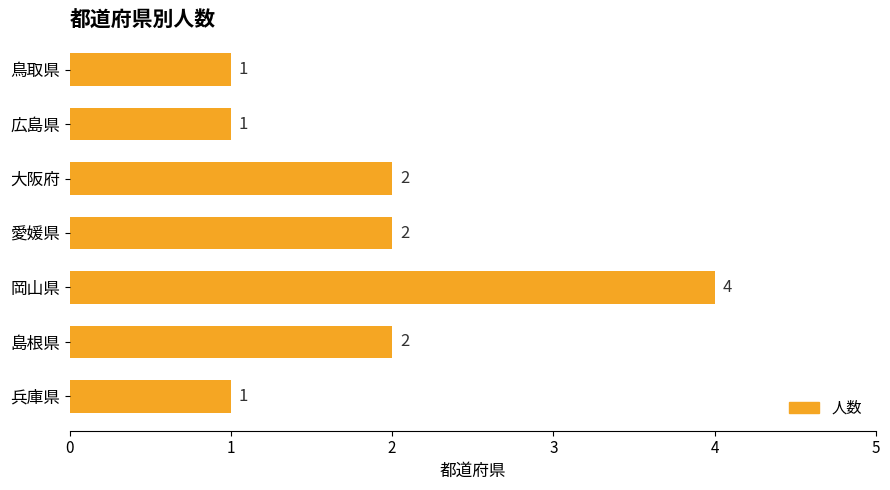

Reading top to bottom, list all the values displayed in this chart.

1	1	2	2	4	2	1